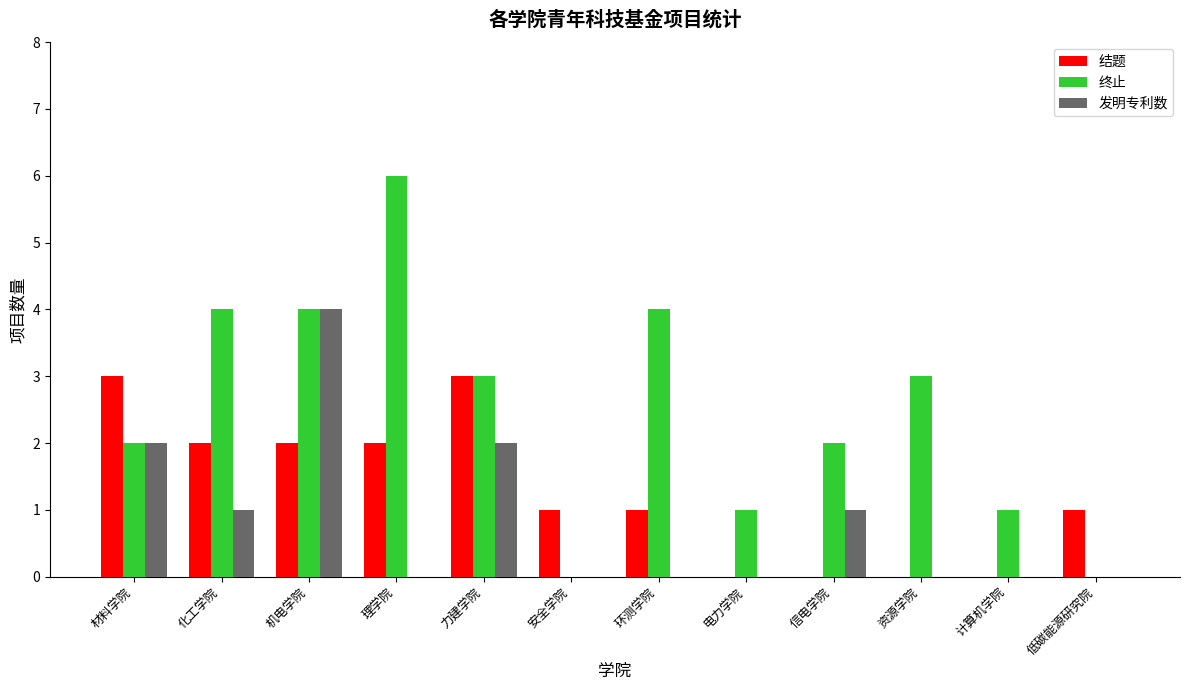

The 结题 series shows 4 at 材料学院. True or false?

False